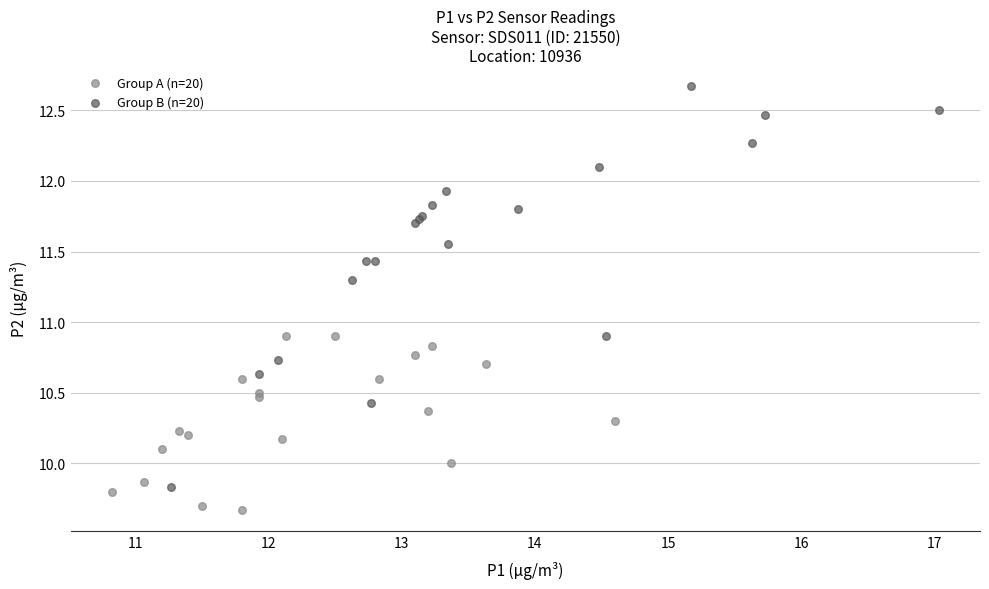

Which series reaches the maximum Y coordinate?

Group B (n=20)